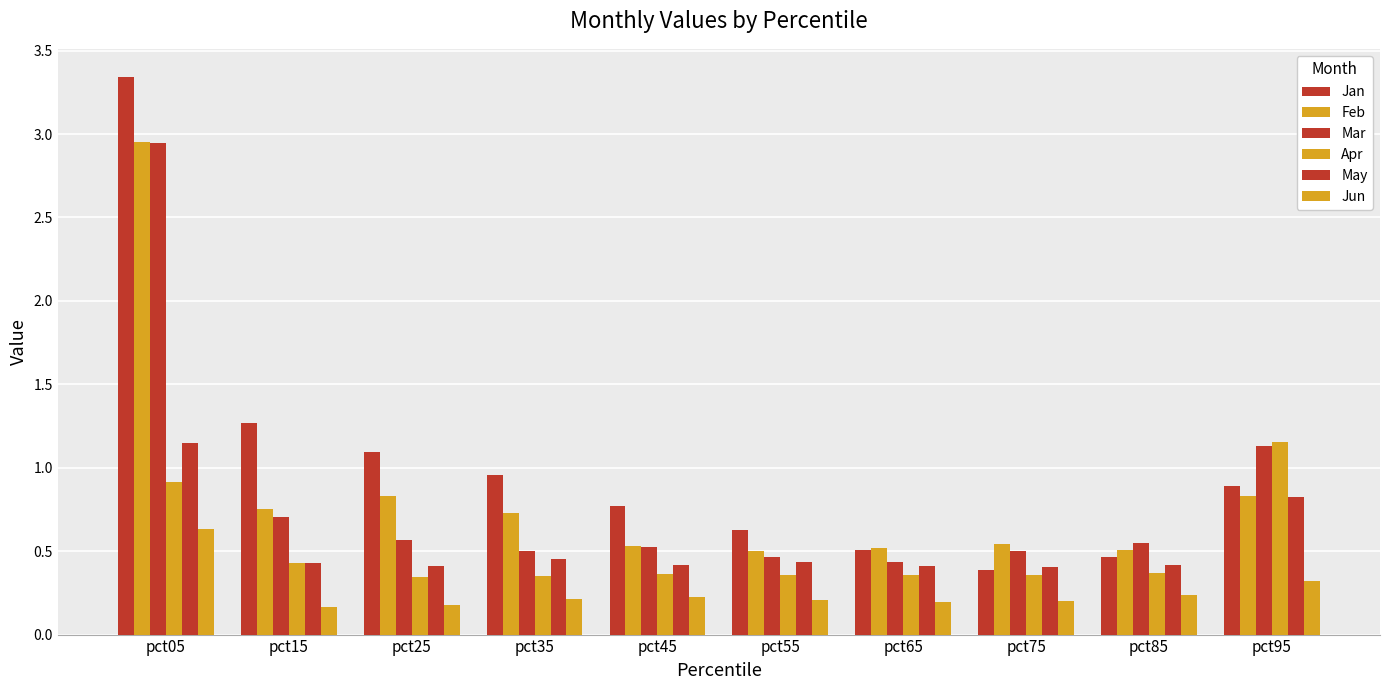

The value of Jun at pct95 is 0.5. True or false?

False